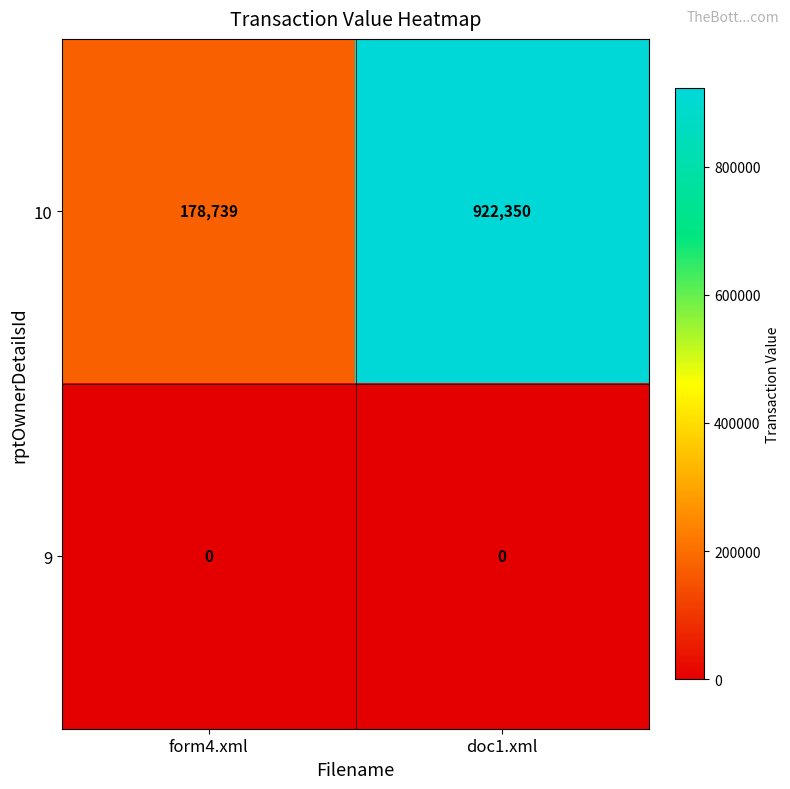

What value does the 10 series have at form4.xml, to the nearest 100?

178700